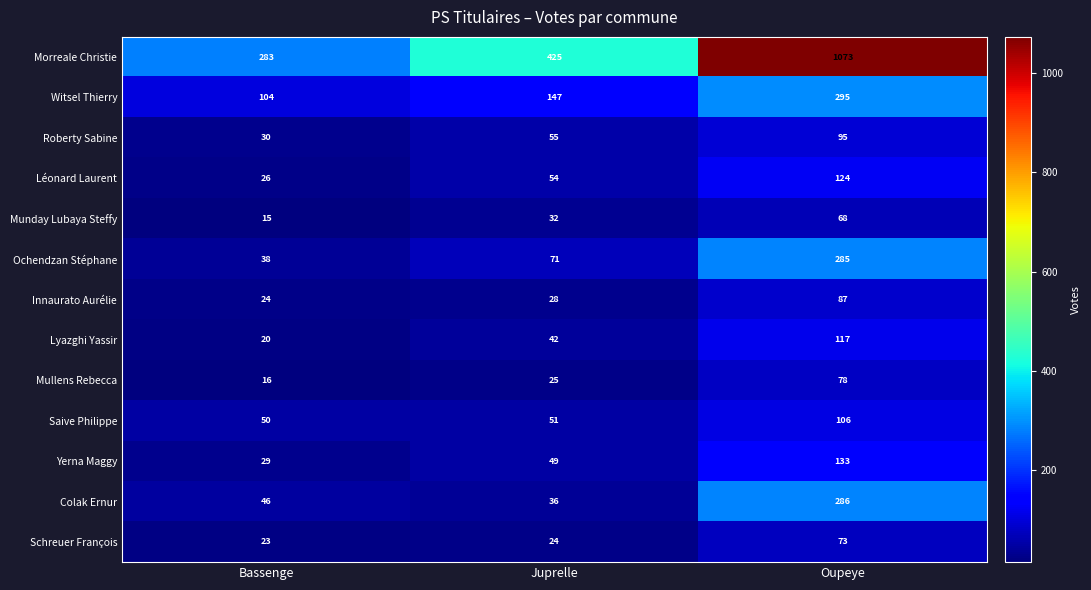

What is the spread (max minus min) of values at Bassenge?

268